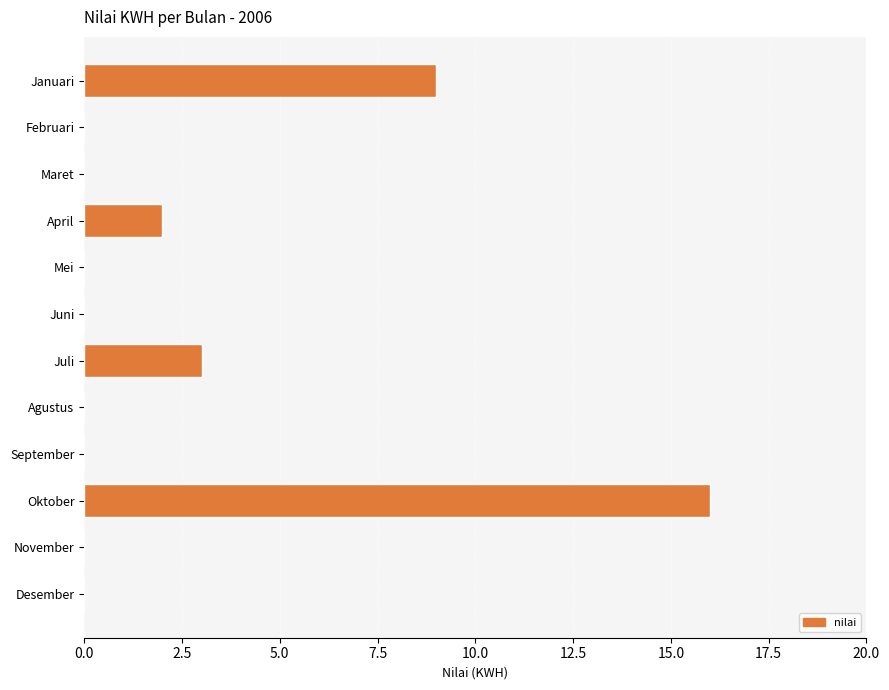

What is the maximum value shown in the chart?

16